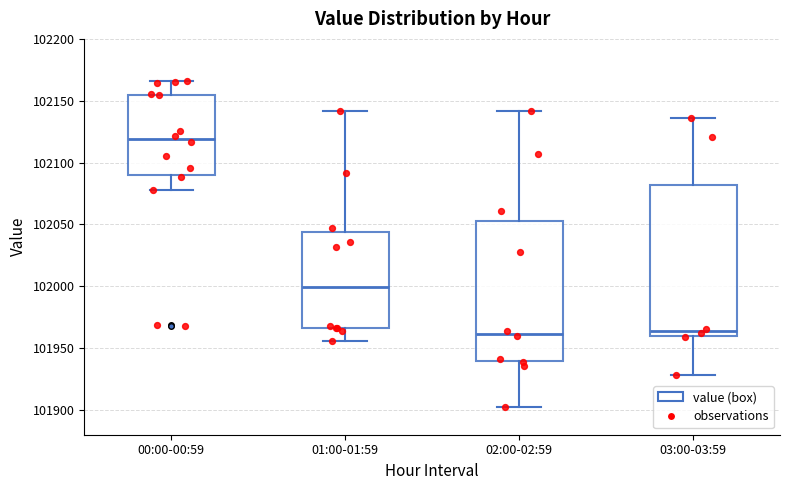

Where does the median line of the box for 03:00-03:59 sit on the y-axis? The values are not printed on the chart, so give them approximately, as read against the axis.

101965